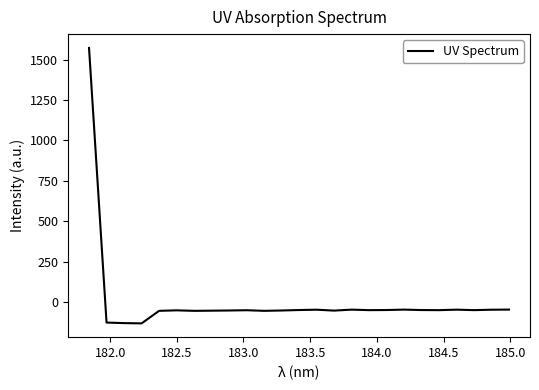

What is the difference between the maximum and minimum values?

1704.0